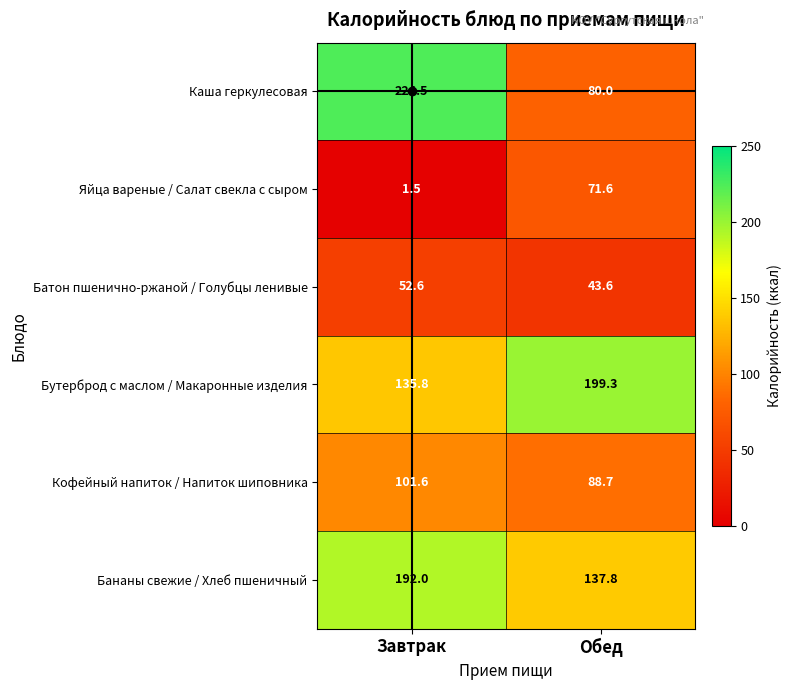

Between Завтрак and Обед, which series saw the biggest shift?

Каша геркулесовая